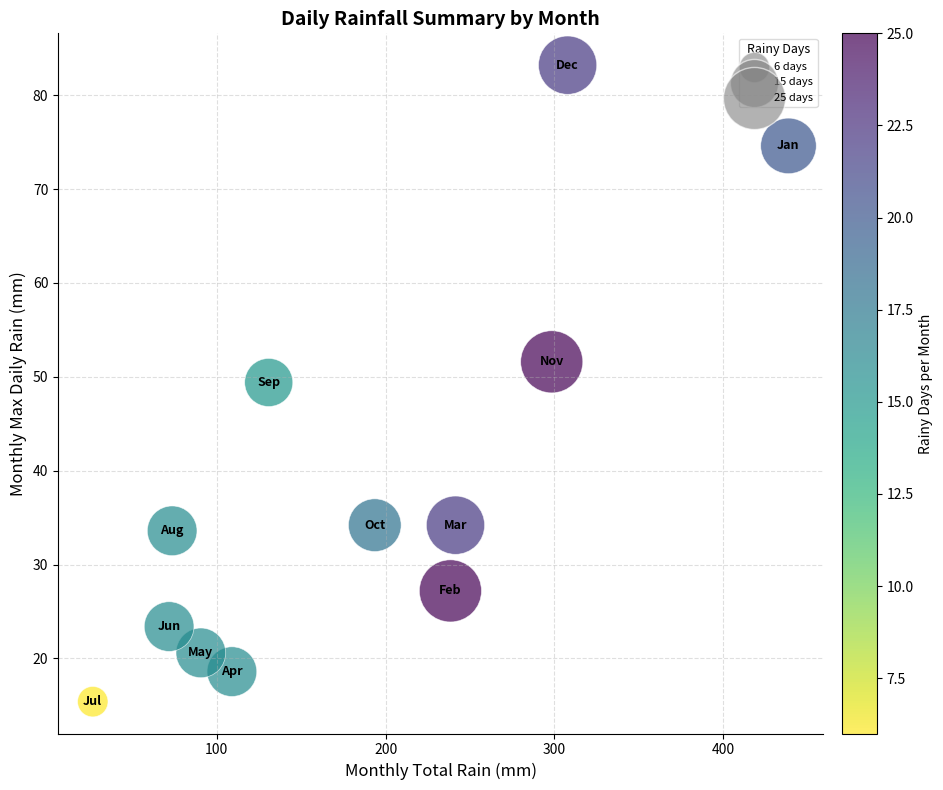

What is the average X value?

185.0